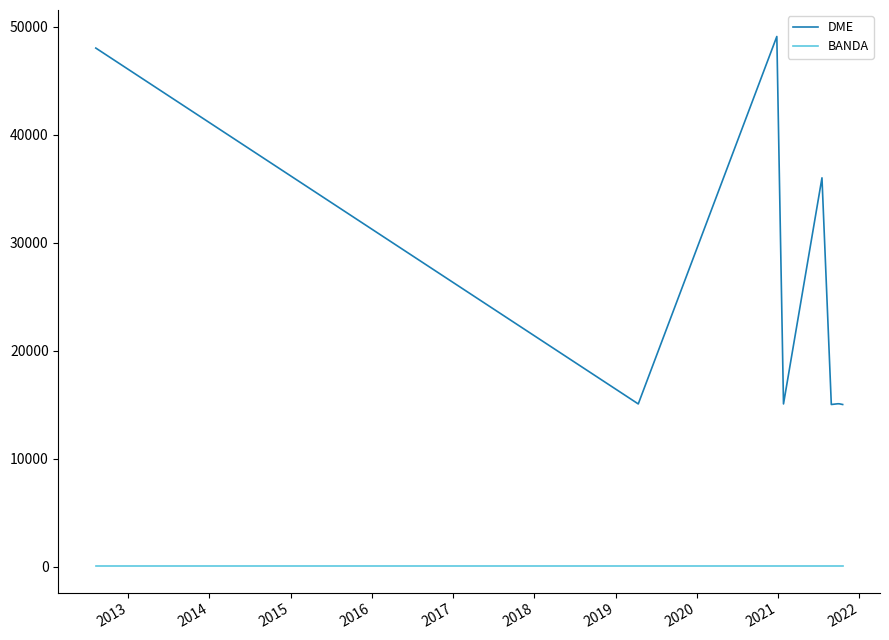

What is the difference between the maximum and minimum values in the DME series?

34083